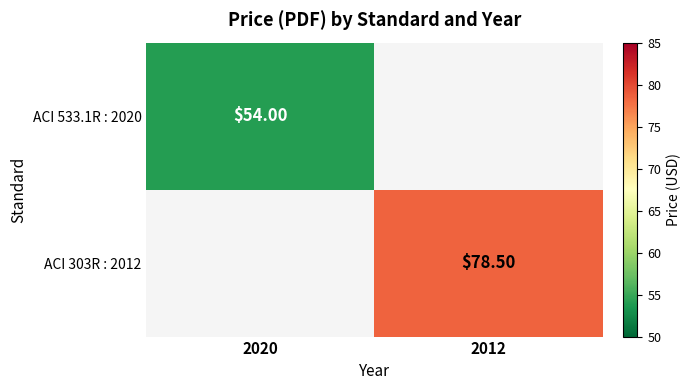

How many categories are shown in the chart?

2